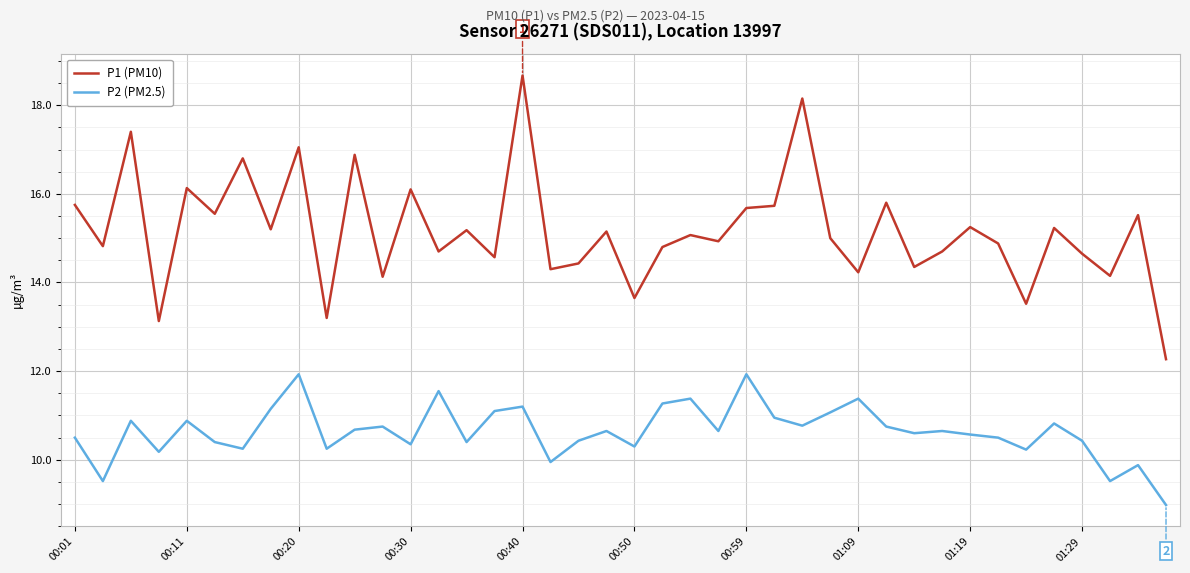

What is the average value of the P2 (PM2.5) series?

10.6